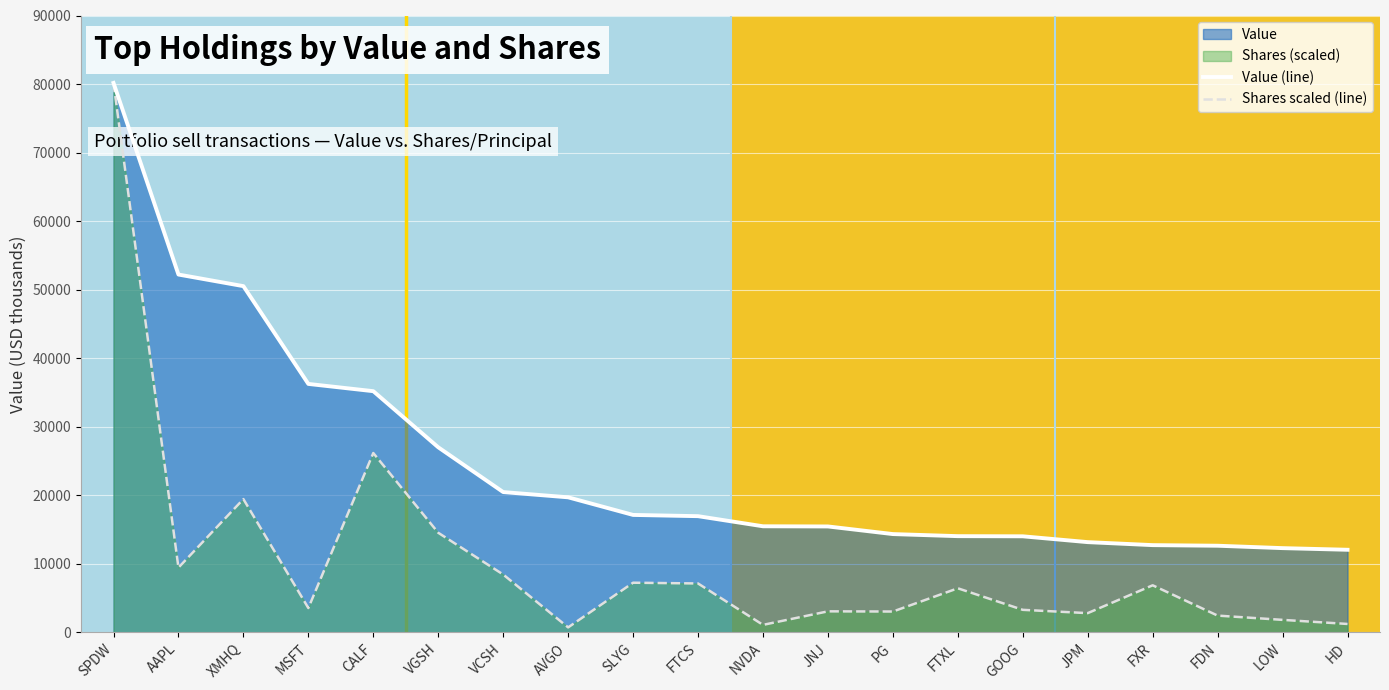

At which category is the sum across all series the highest?

SPDW